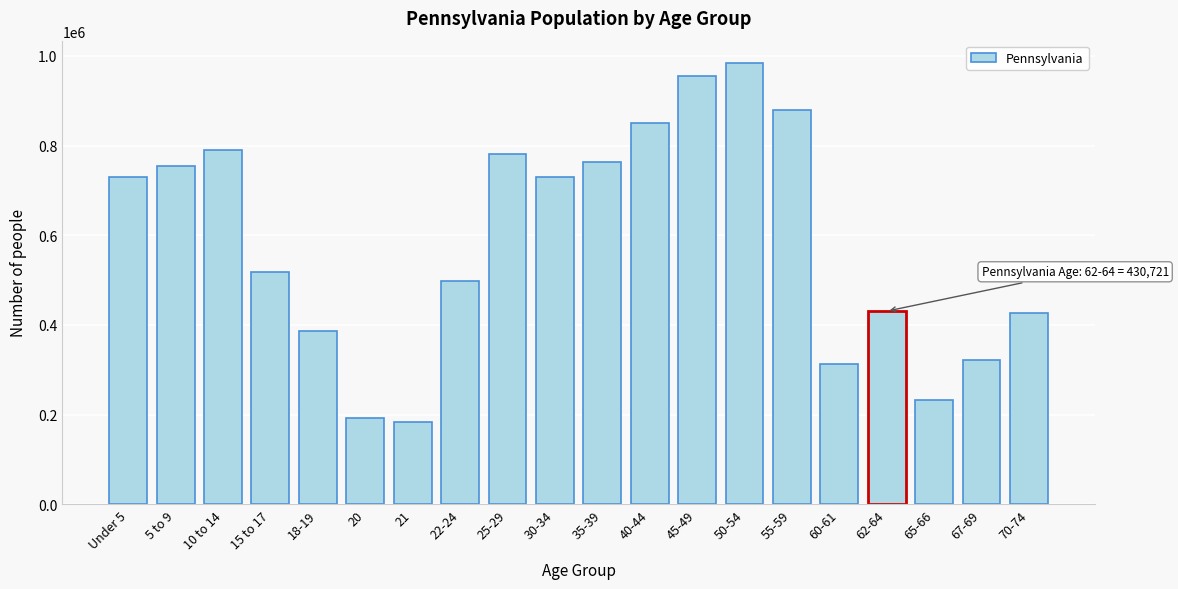

What is the difference between the maximum and minimum values?

801384